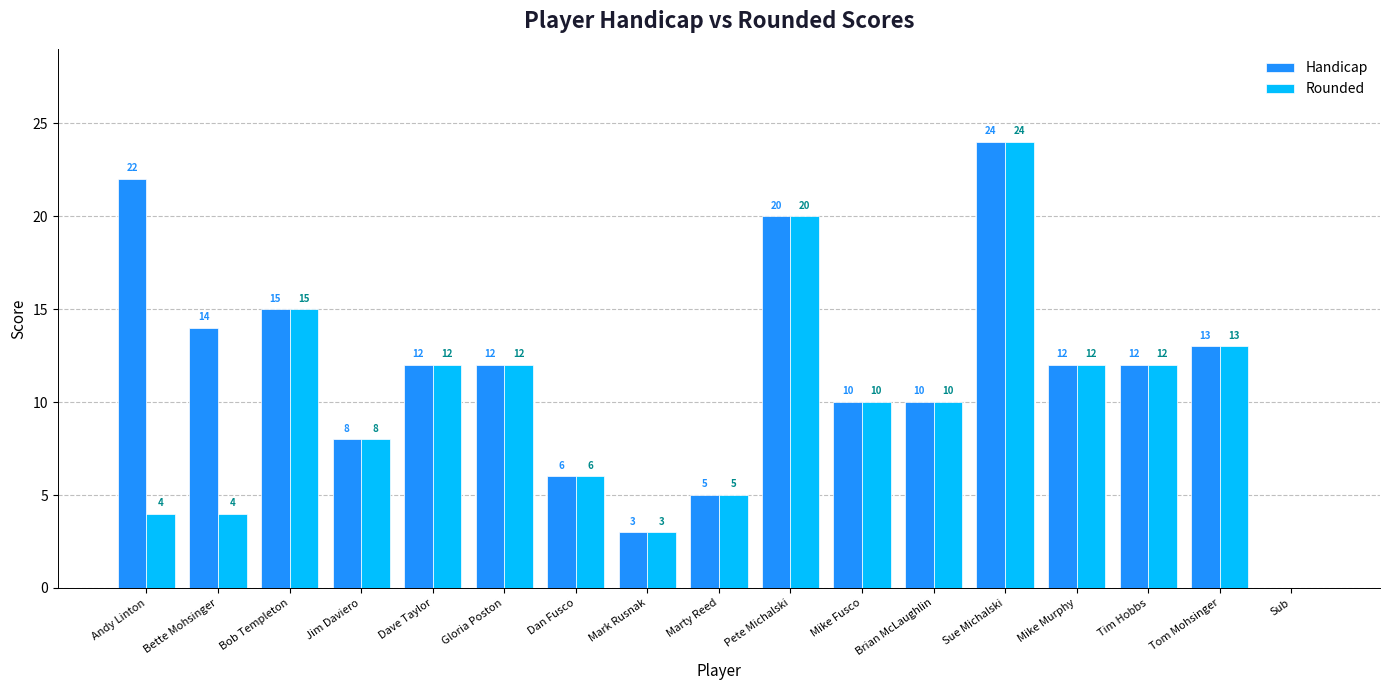

Is it true that Handicap equals 3 at Mike Murphy?

False